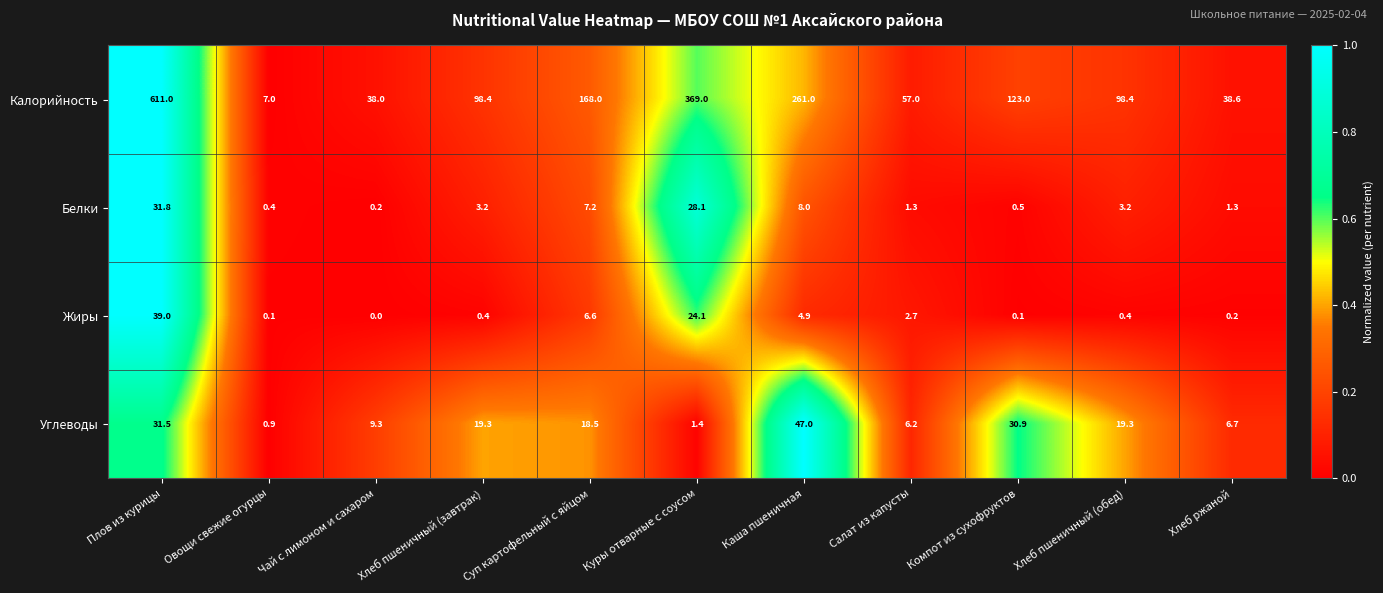

True or false: Углеводы has a value of 55.6 at Плов из курицы.

False